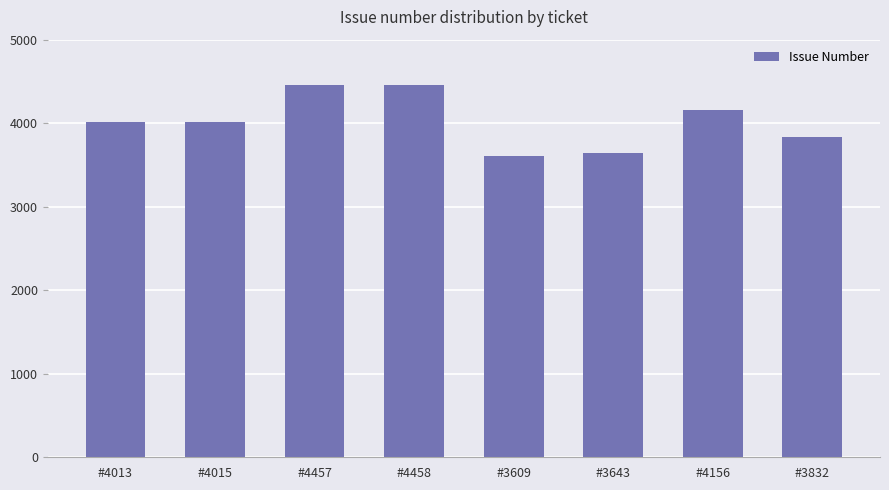

What is the change in value from #3609 to #4156?

+547